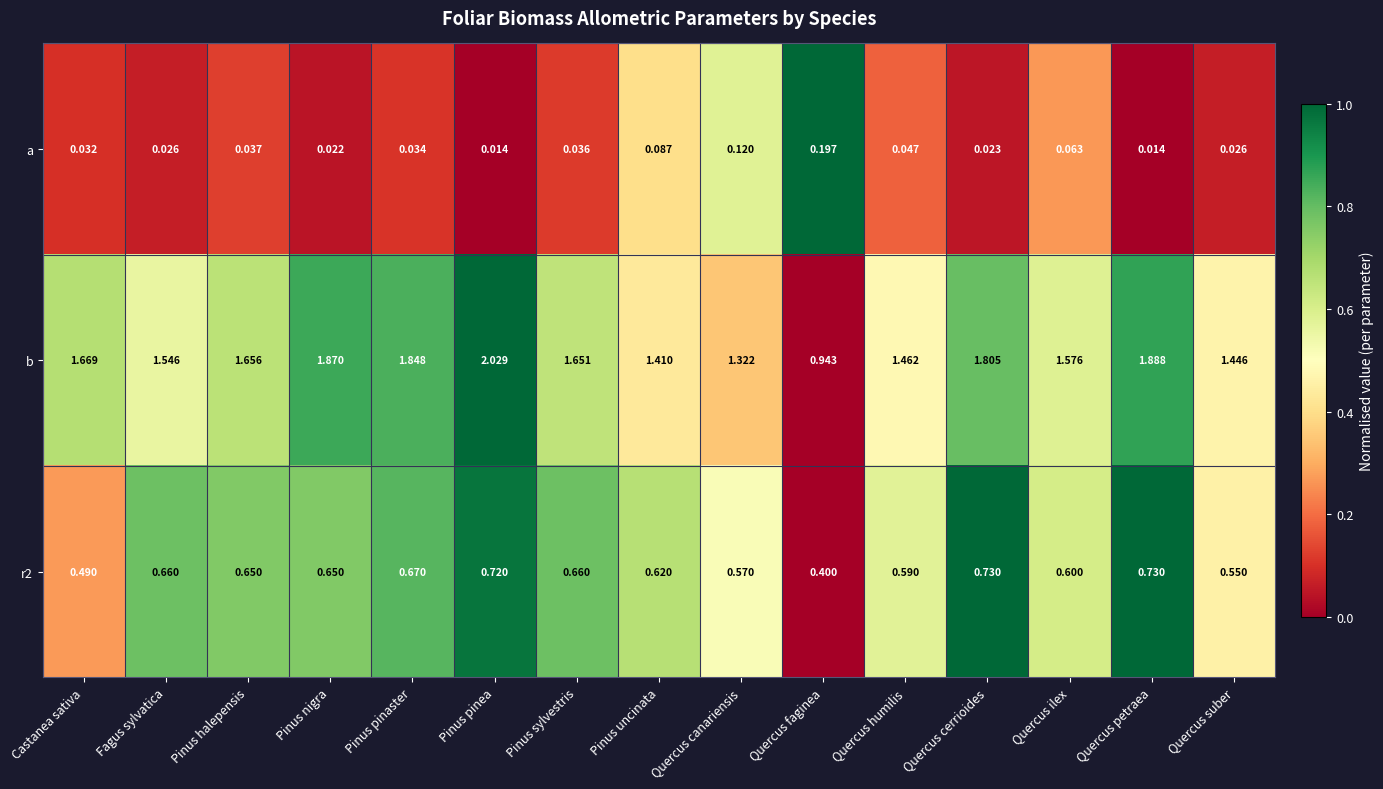

How many data points does each series have?

15